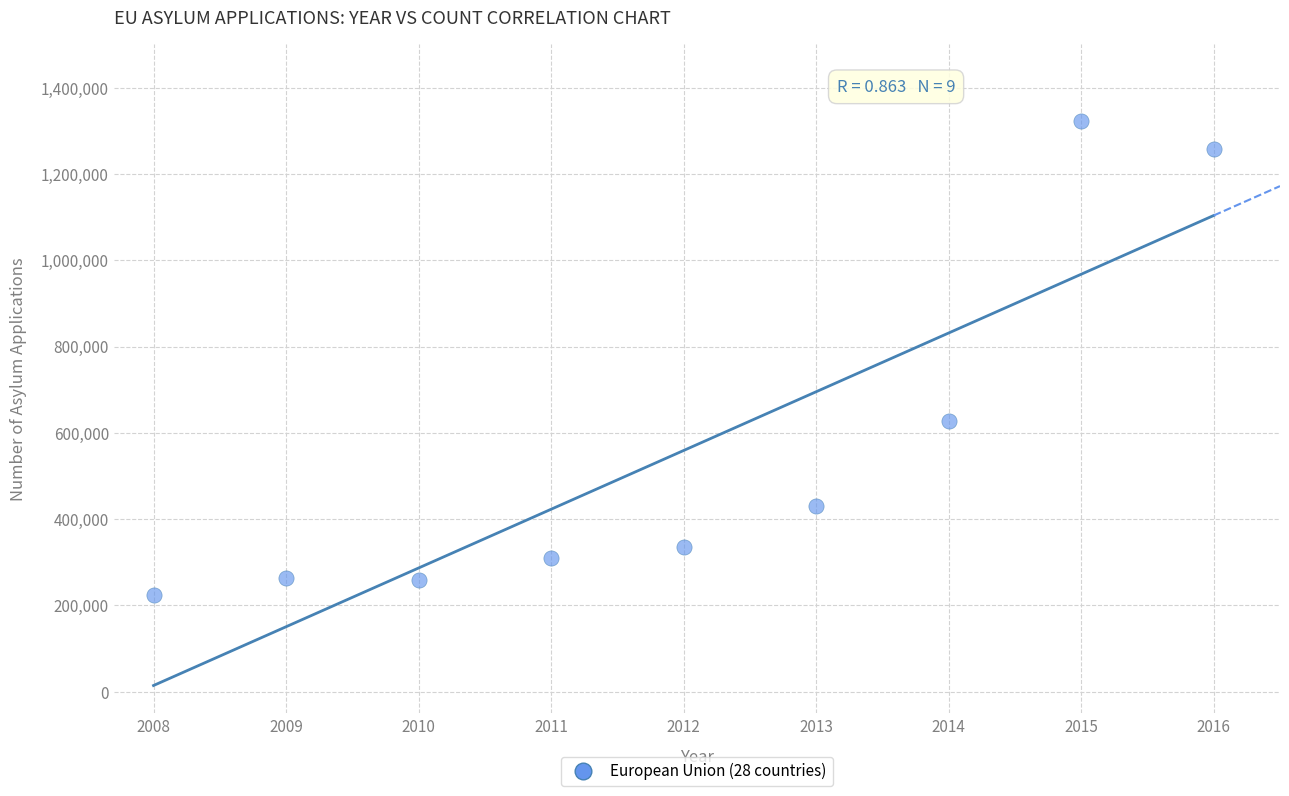

What is the range of Y values (max minus min)?

1097675